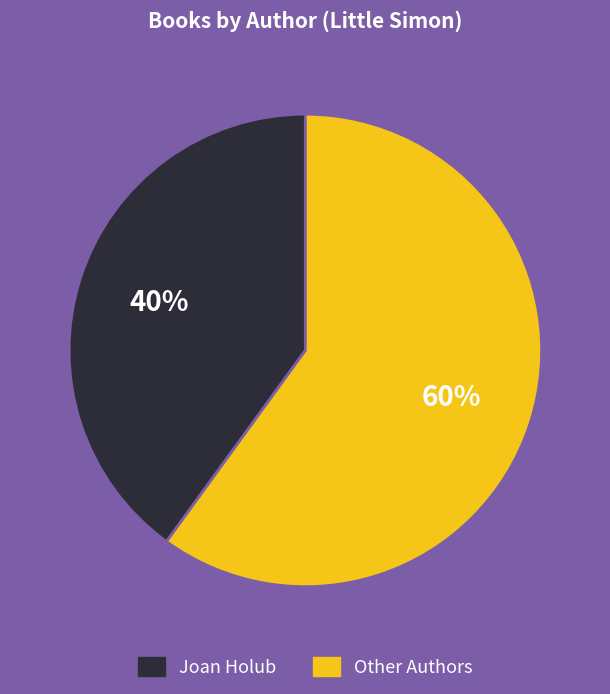

To the nearest percent, what is the difference between the largest and smallest slice percentages?

20%